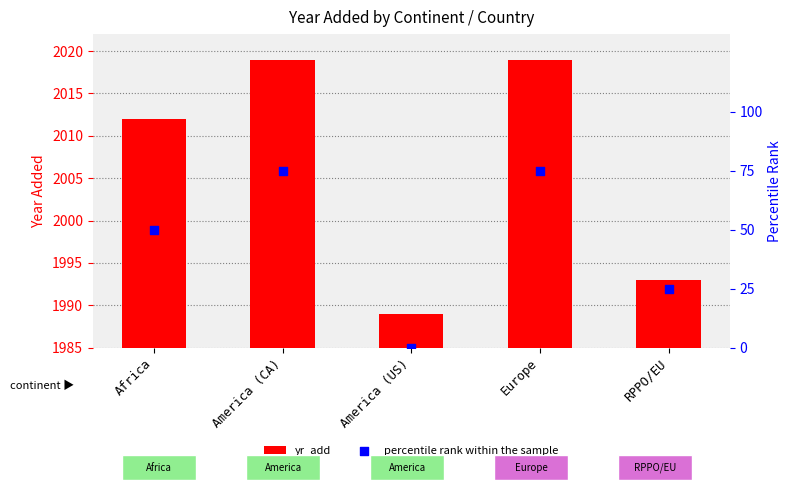

Is the value of percentile rank within the sample at Africa greater than the value of yr_add at America (CA)?

No